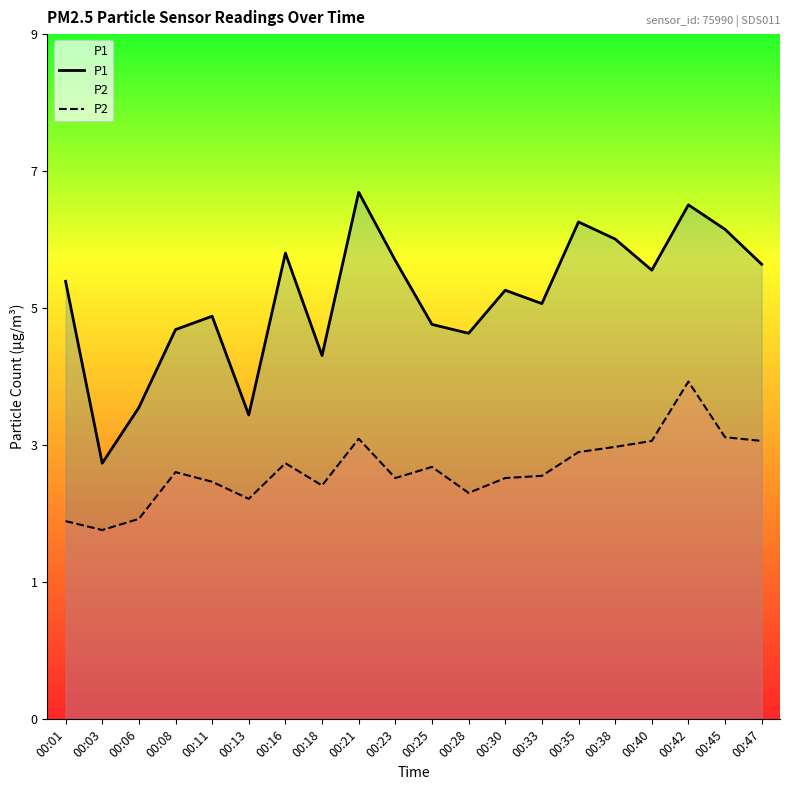

Does the chart display data point markers on the line(s)?

No